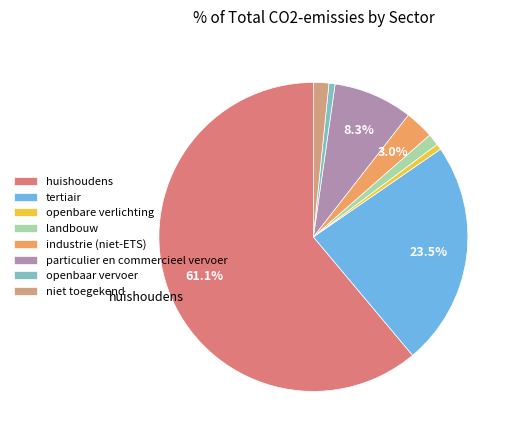

Which slice is the largest?

huishoudens